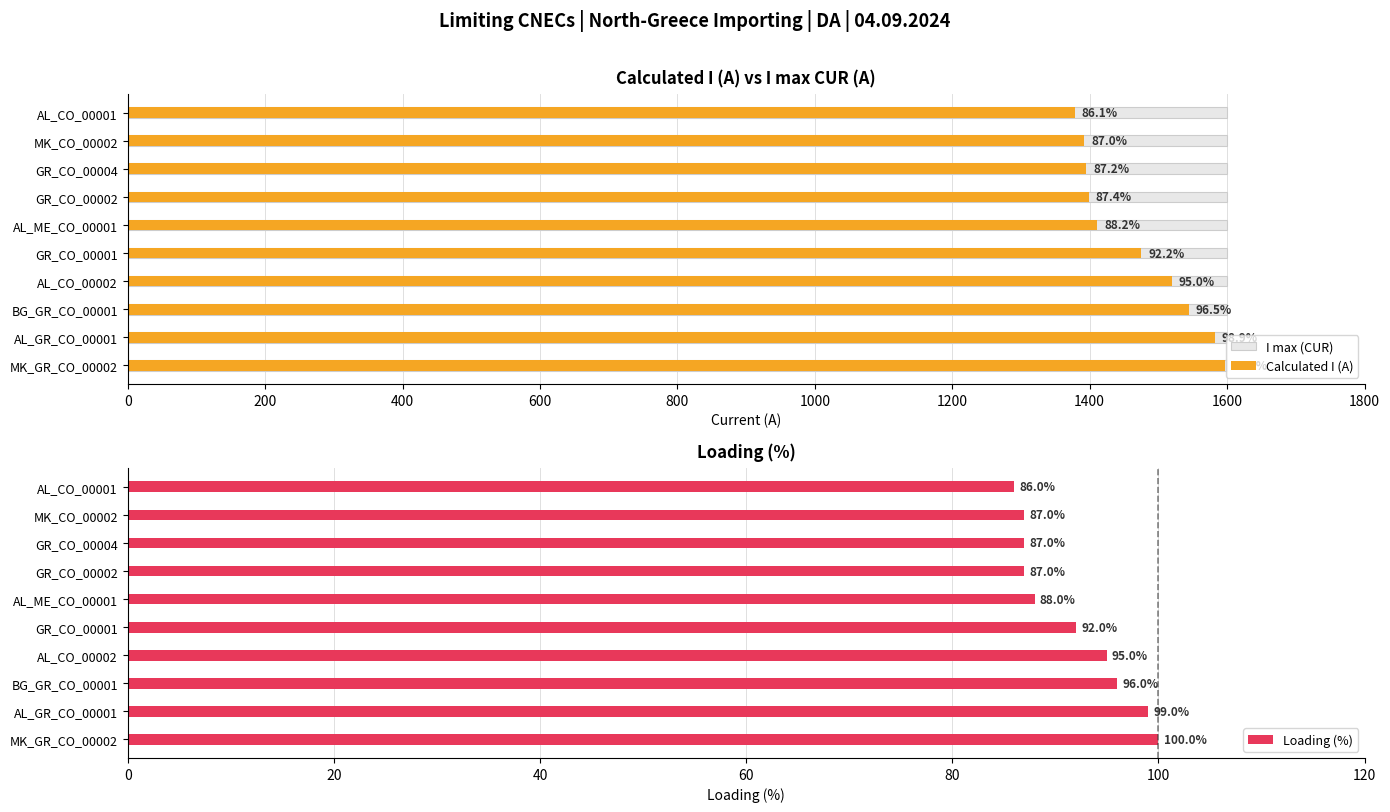

What are all the series names shown in the legend?

I max (CUR), Calculated I (A), Loading (%)